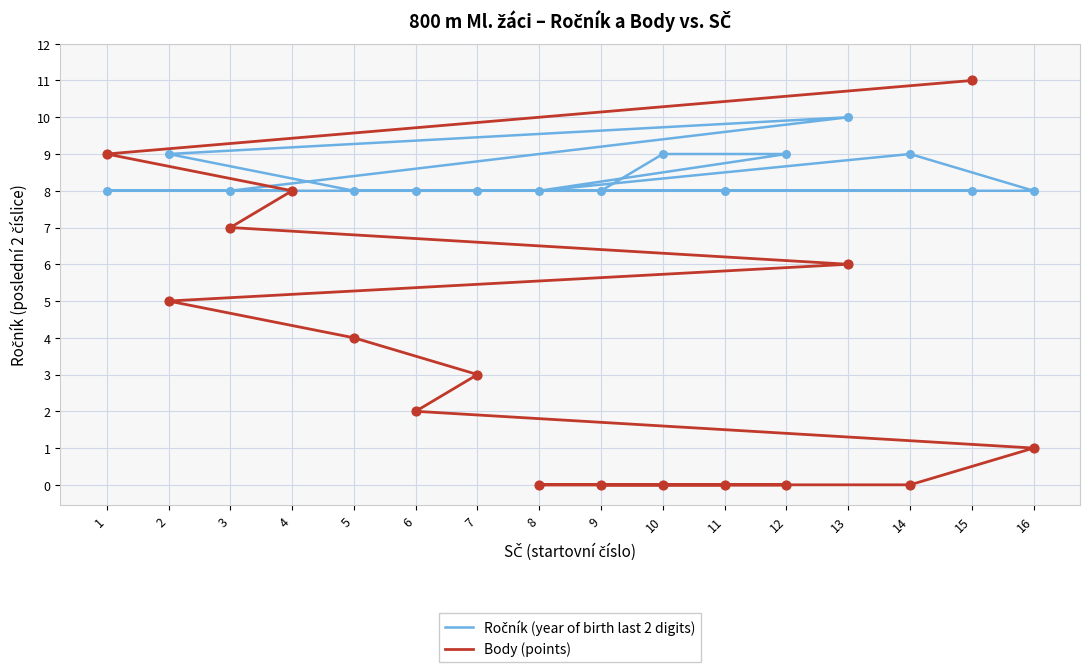

What are all the series names shown in the legend?

Ročník (year of birth last 2 digits), Body (points)